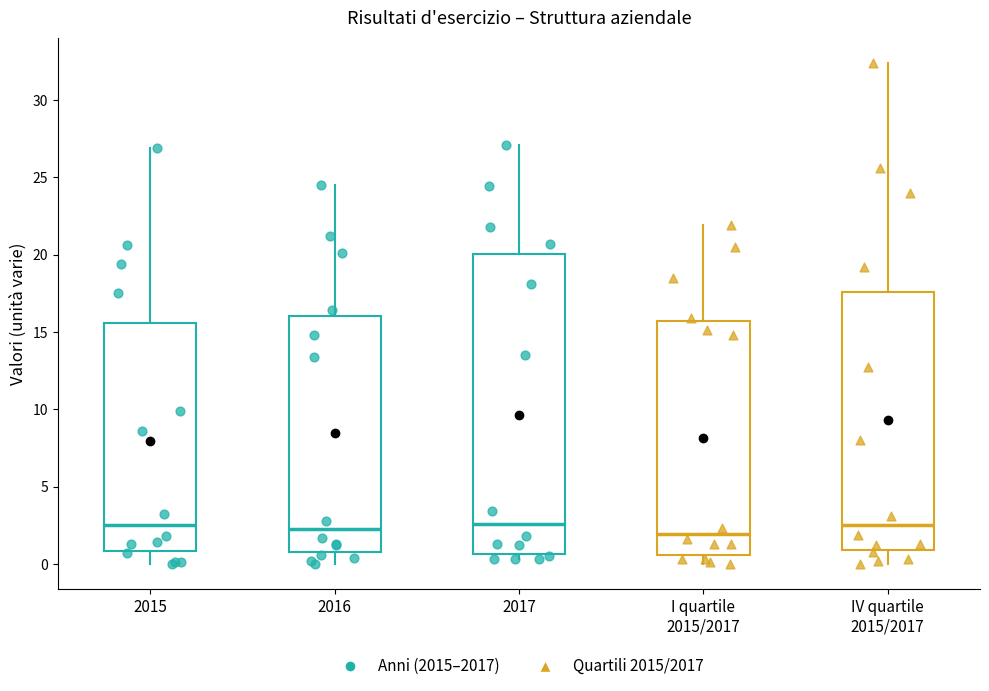

Where is the lower edge of the box for IV quartile 2015/2017 on the y-axis? The values are not printed on the chart, so give them approximately, as read against the axis.

1.0